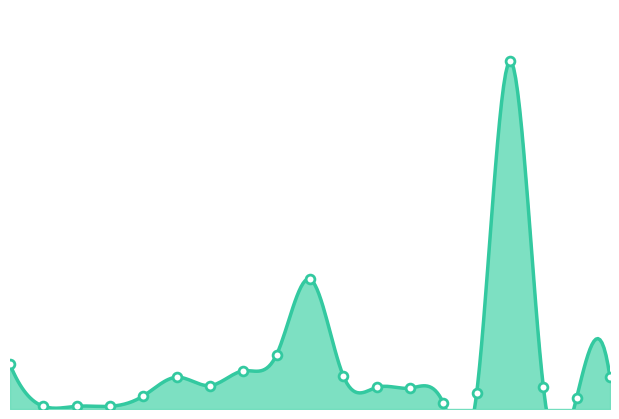

Which has a higher value, 09:00 or 08:00?

09:00